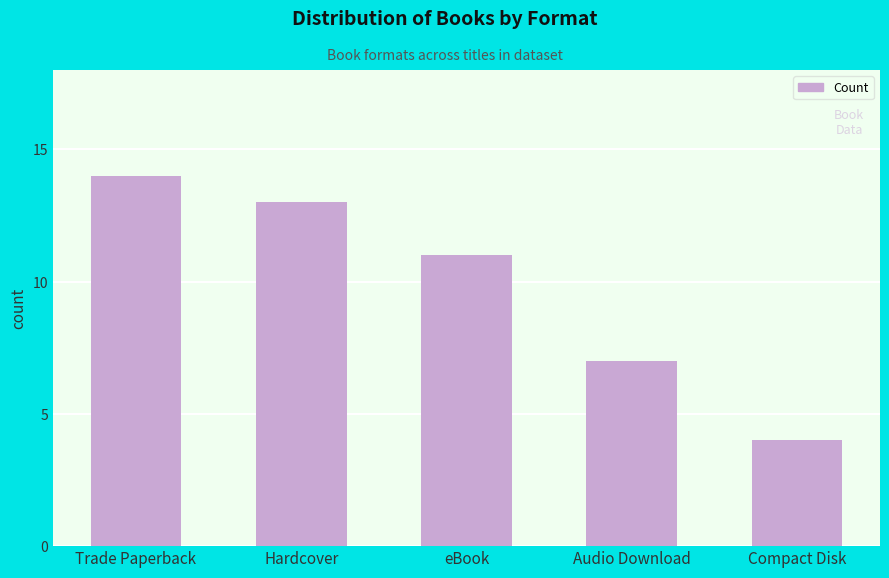

List the labels in order of value, smallest first.

Compact Disk, Audio Download, eBook, Hardcover, Trade Paperback